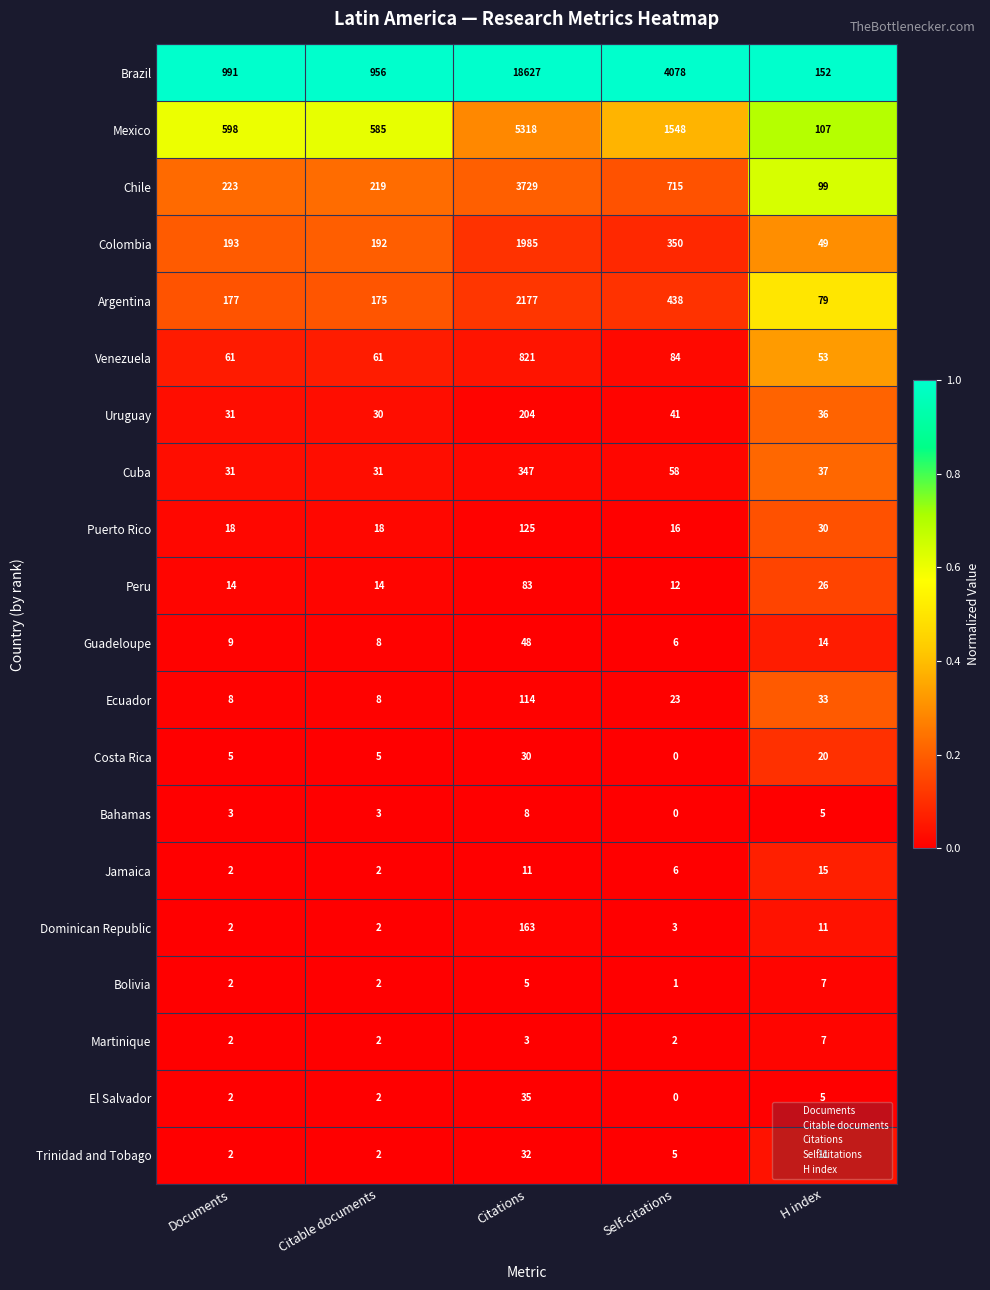

The value of Cuba at Citable documents is 15. True or false?

False